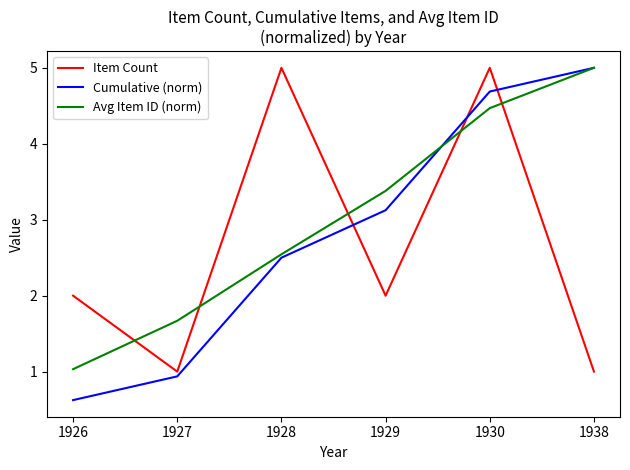

At which label does Avg Item ID (norm) reach its minimum?

1926